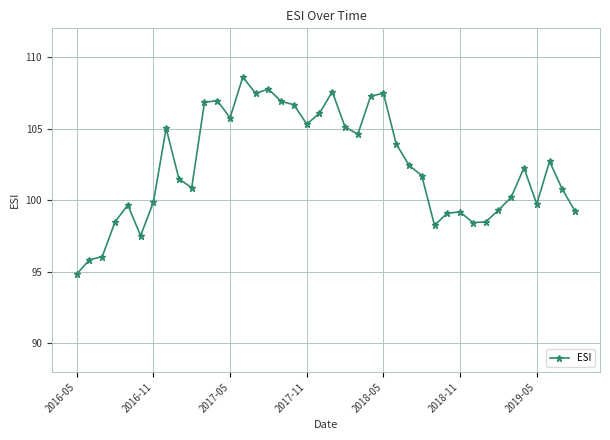

How many points are higher than both their immediate neighbors (excluding endpoints)?

10